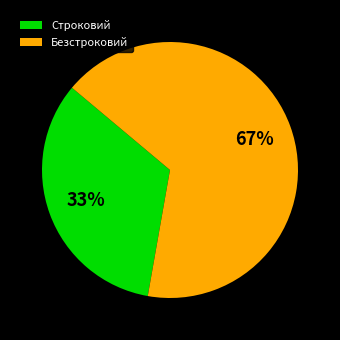

How many segments does this pie chart have?

2